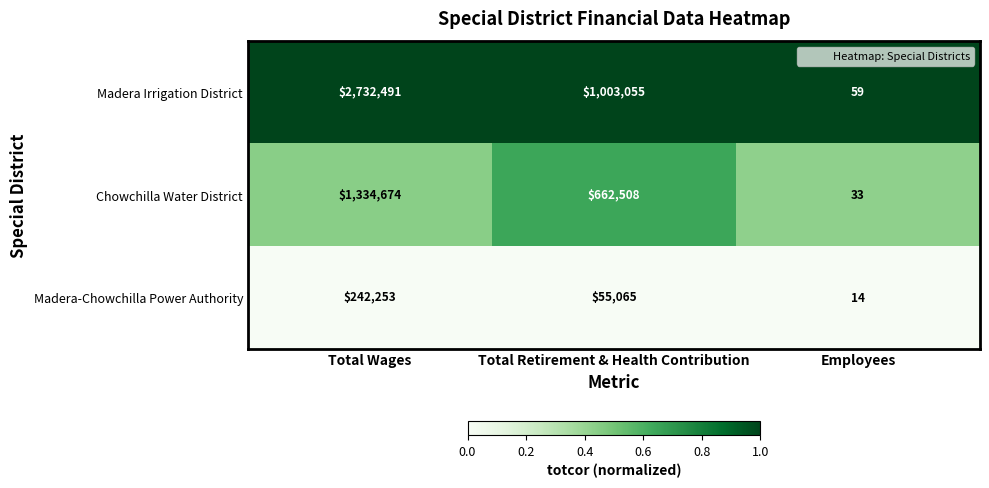

Reading left to right, what are all the values shown in this chart?

Madera Irrigation District: 2732491	1003055	59
Chowchilla Water District: 1334674	662508	33
Madera-Chowchilla Power Authority: 242253	55065	14